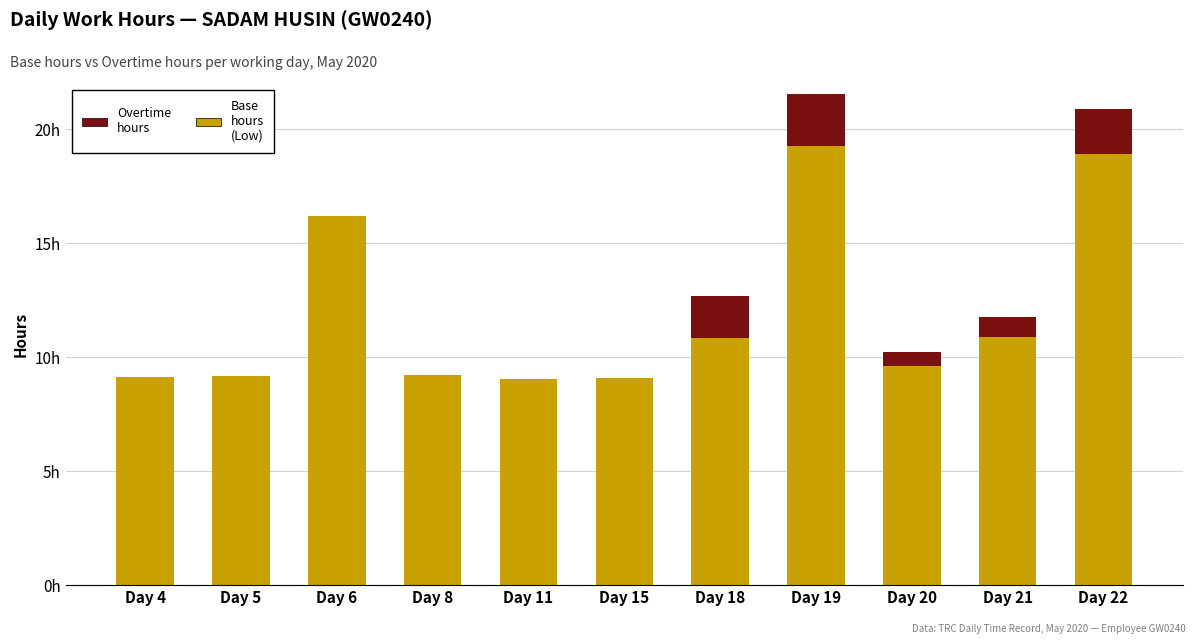

What is the difference between the second highest and minimum values in the Overtime hours series?

1.9